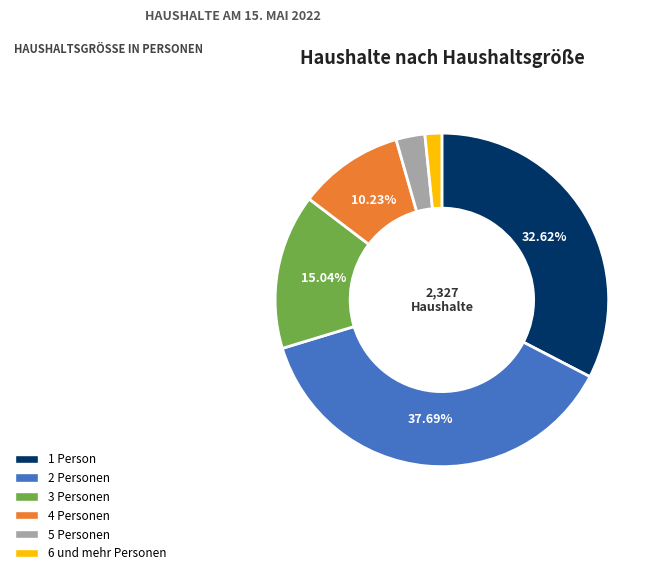

What is the largest slice in the pie chart?

2 Personen